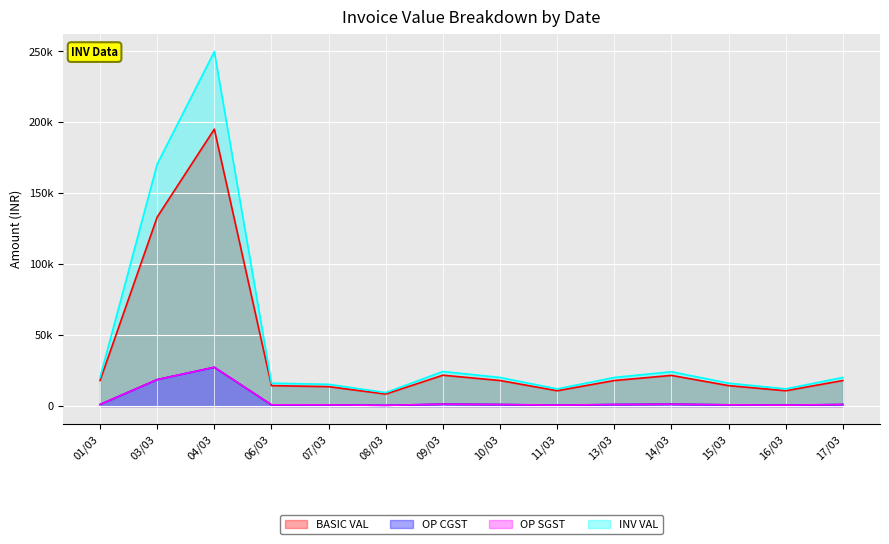

True or false: BASIC VAL and INV VAL intersect in this chart.

False